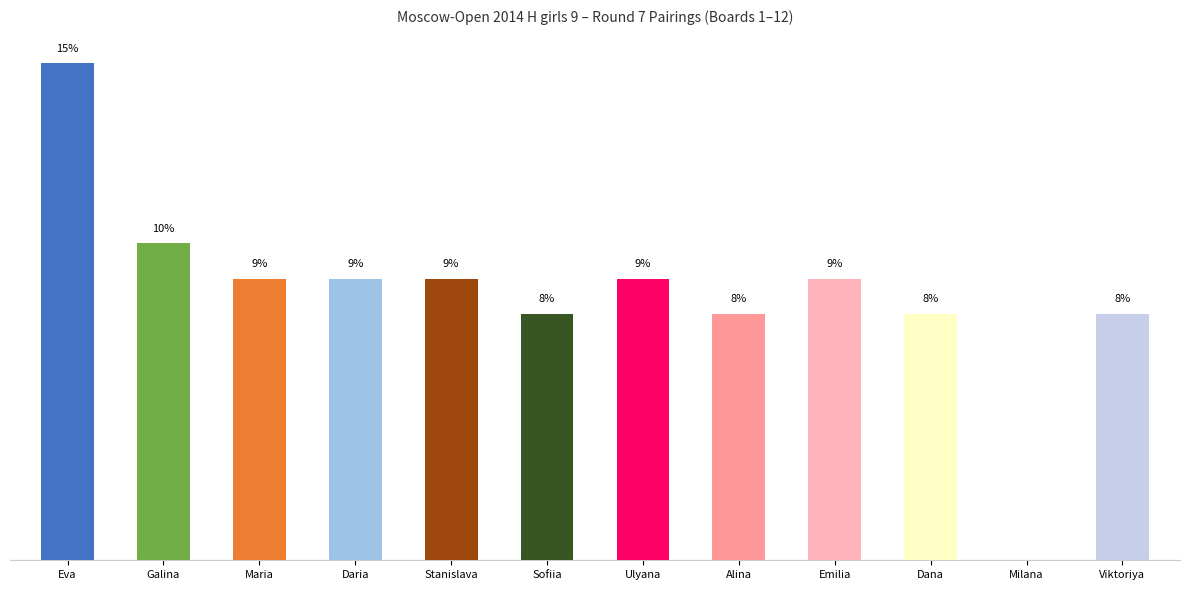

What is the sum of the values at Viktoriya and Emilia?

16.5